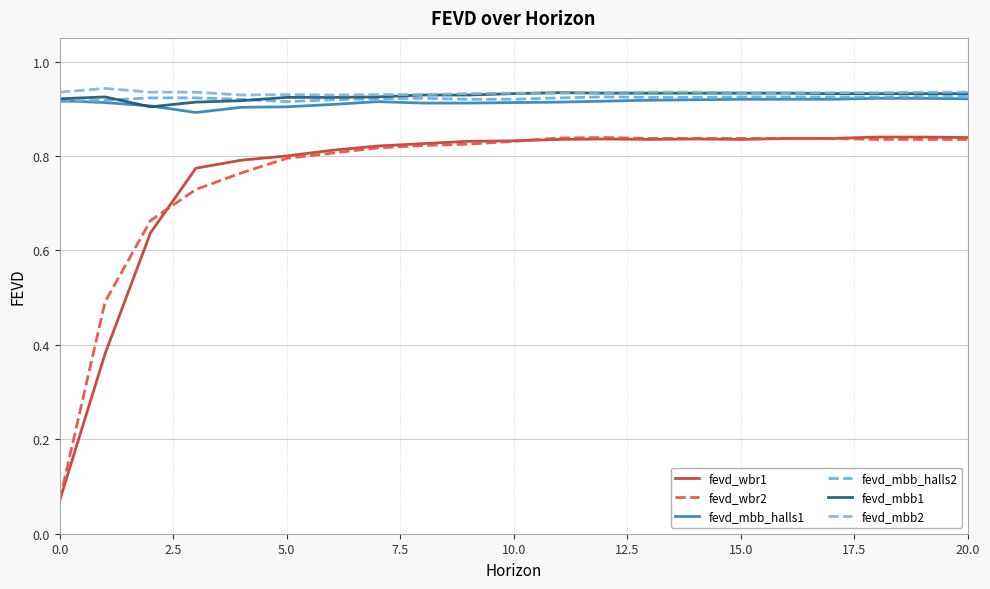

Does the chart display data point markers on the line(s)?

No